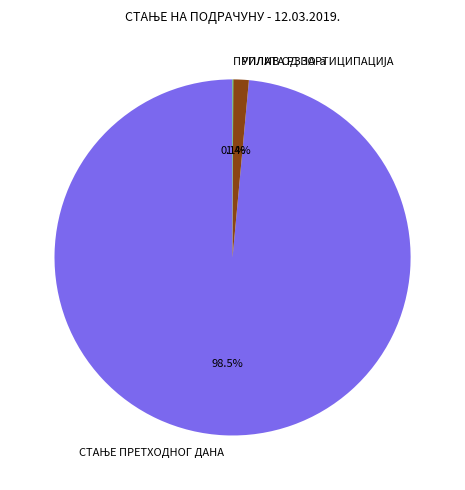

Is there any slice that represents more than half of the pie?

Yes